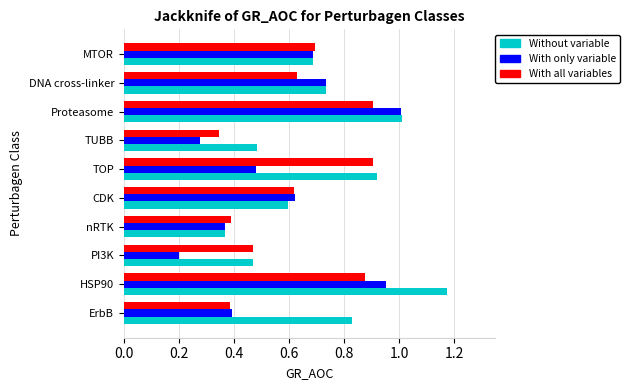

What is the total value across all series at DNA cross-linker?

2.1